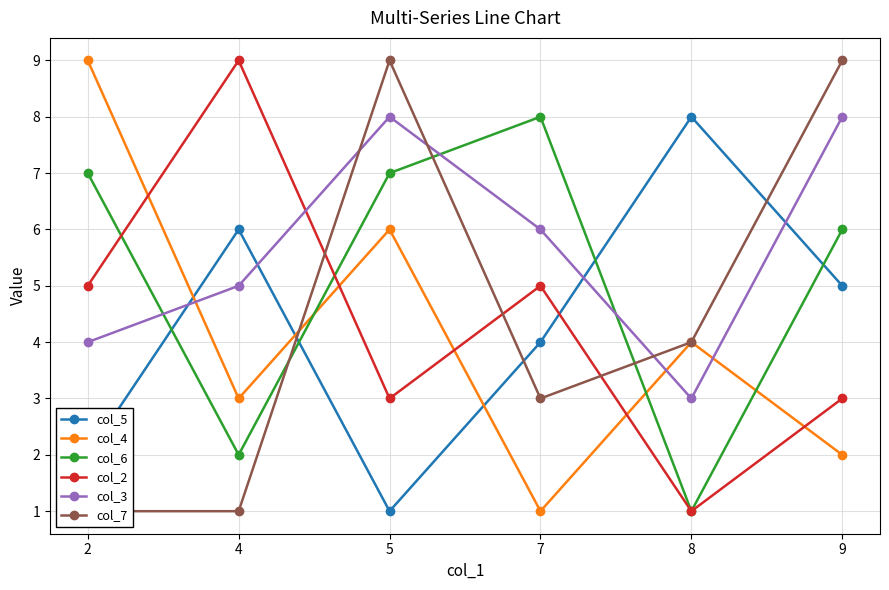

What are all the series names shown in the legend?

col_5, col_4, col_6, col_2, col_3, col_7